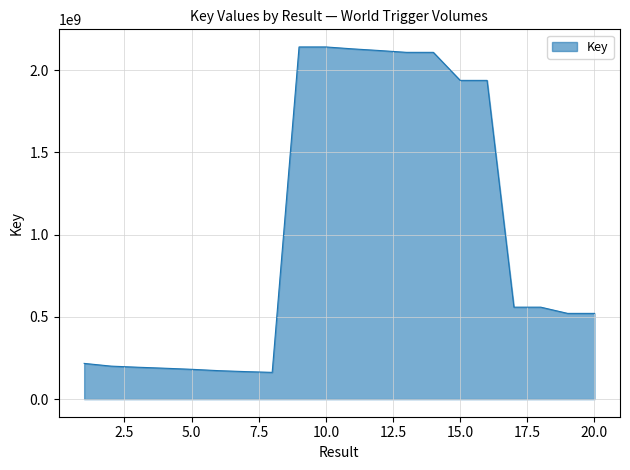

Does the chart have visible grid lines?

Yes